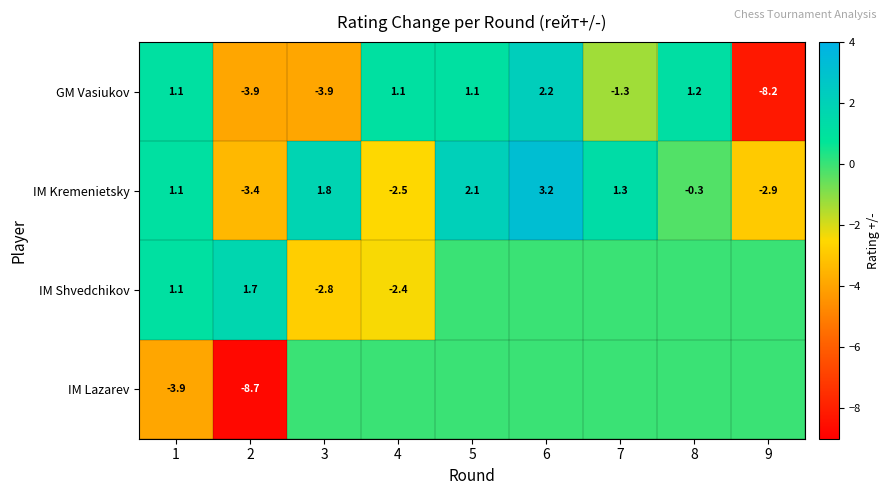

What value does the GM Vasiukov series have at 6?

2.2